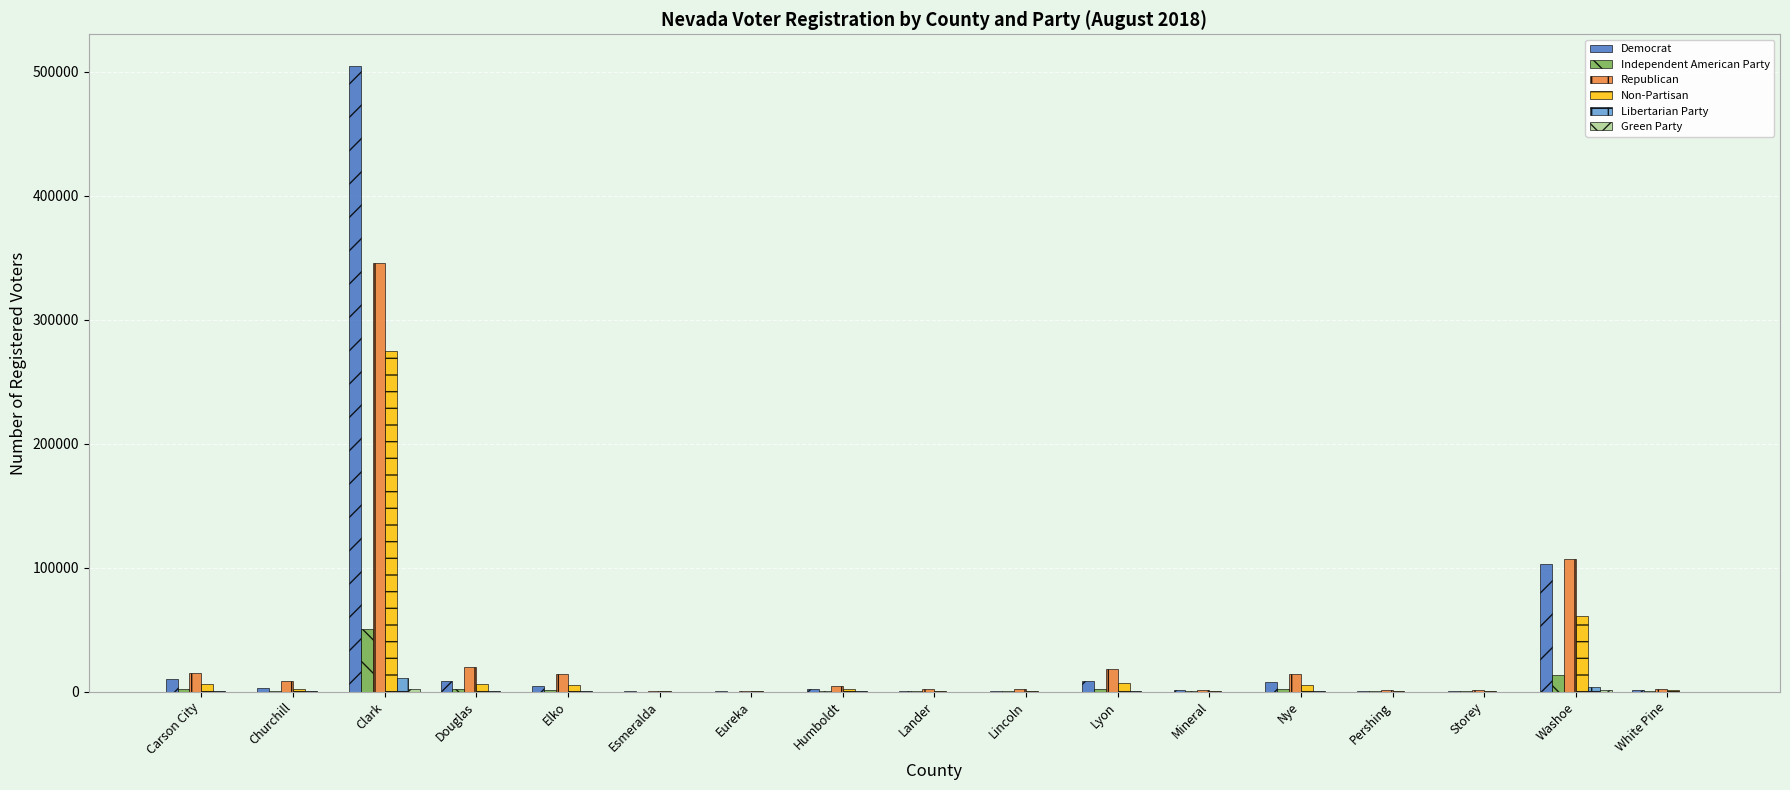

What is the spread (max minus min) of values at Pershing?

1451